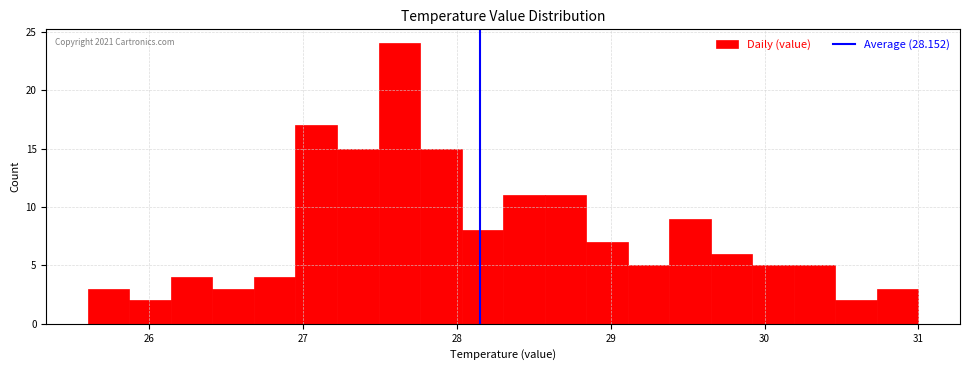

Around what value on the x-axis is the tallest bar? Give the approximate position of its centre, as read against the axis.

27.6